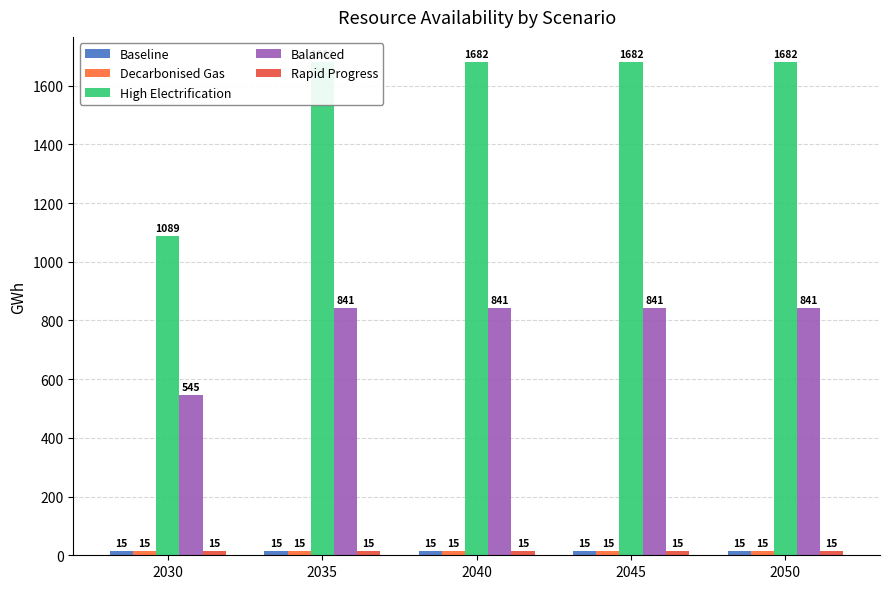

The High Electrification series shows 1682 at 2035. True or false?

True